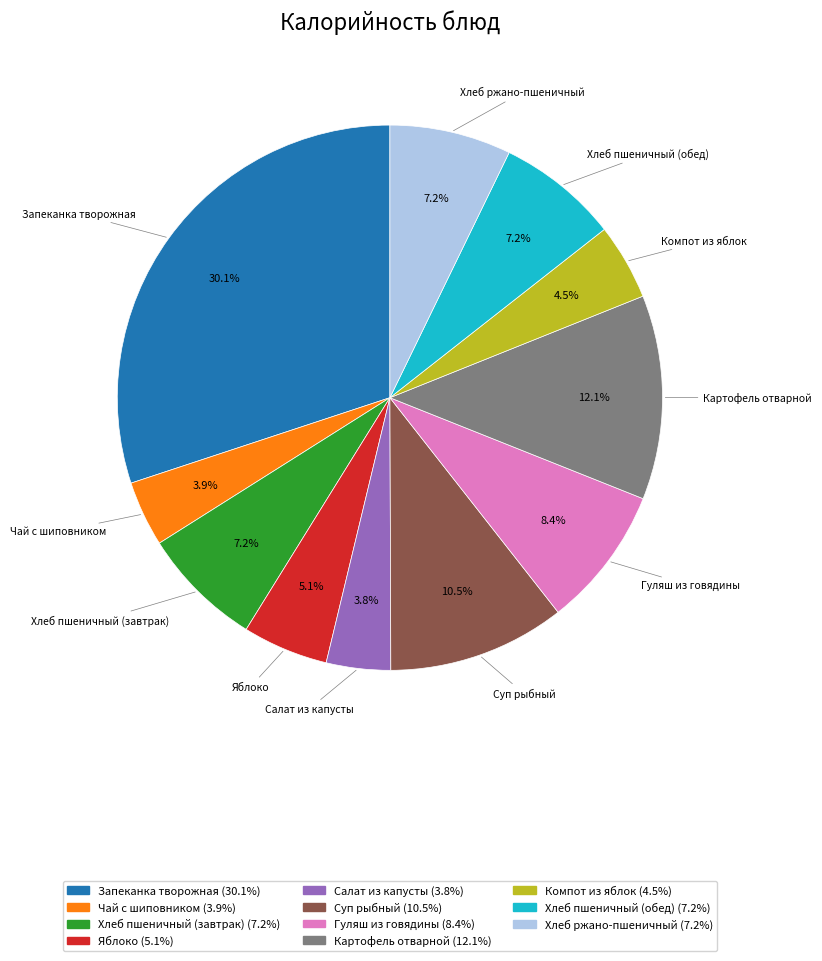

Does any single category account for the majority?

No